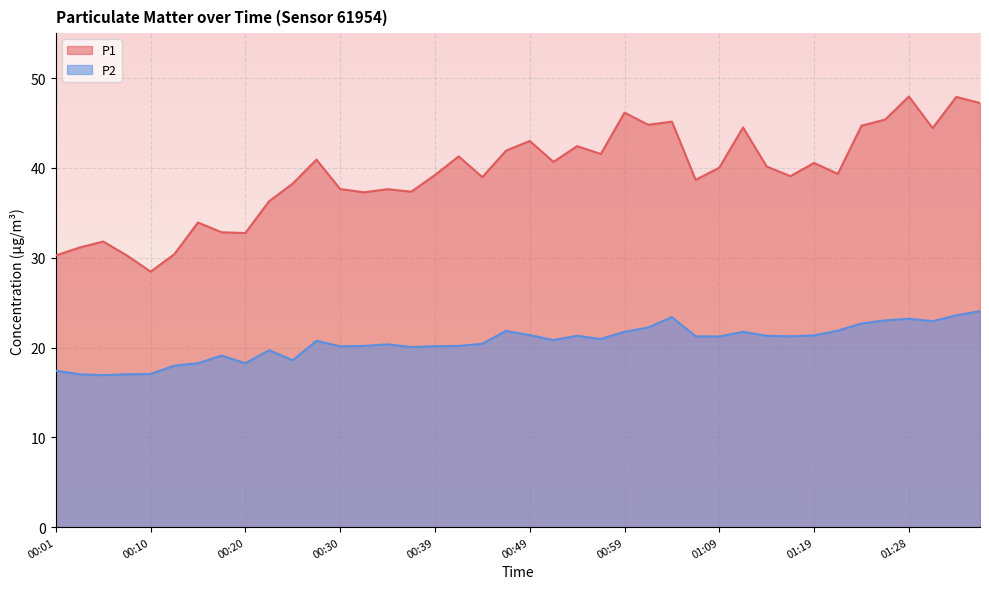

Reading left to right, transcribe all the data shown in this chart.

P1: 30.2	31.1	31.8	30.2	28.4	30.4	33.9	32.8	32.8	36.3	38.2	40.9	37.6	37.3	37.6	37.4	39.2	41.3	39.0	41.9	43.0	40.7	42.4	41.5	46.1	44.8	45.1	38.7	40.0	44.5	40.1	39.1	40.5	39.3	44.7	45.4	48.0	44.4	47.9	47.2
P2: 17.4	17.0	16.9	17.0	17.1	18.0	18.2	19.1	18.2	19.7	18.6	20.8	20.1	20.2	20.4	20.1	20.1	20.2	20.4	21.9	21.4	20.8	21.3	20.9	21.8	22.2	23.4	21.2	21.2	21.8	21.3	21.2	21.4	21.9	22.7	23.0	23.2	22.9	23.6	24.1